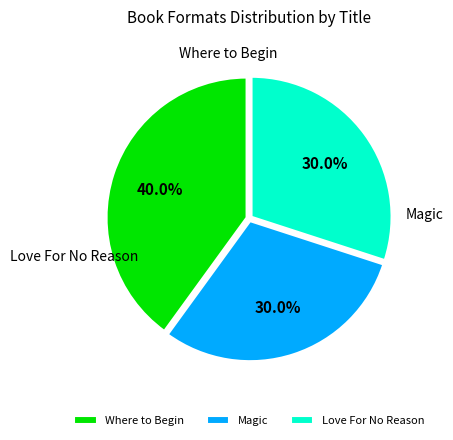

Which has a higher value, Love For No Reason or Where to Begin?

Where to Begin